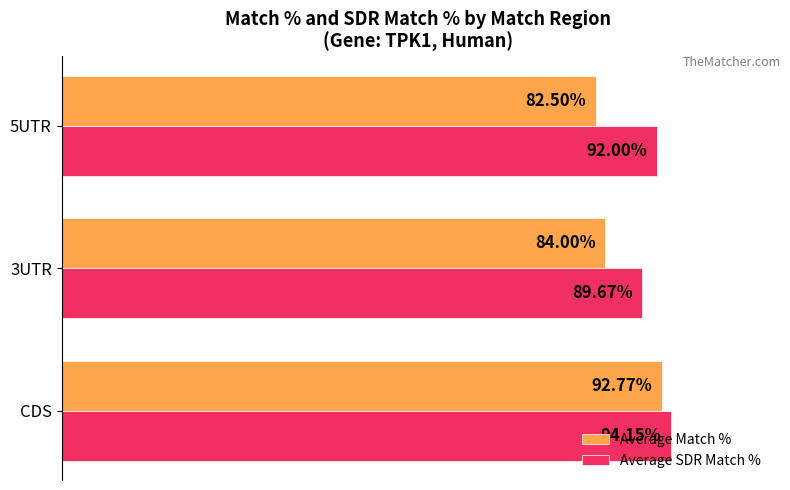

Is the value of Average SDR Match % at 3UTR greater than the value of Average Match % at 3UTR?

Yes